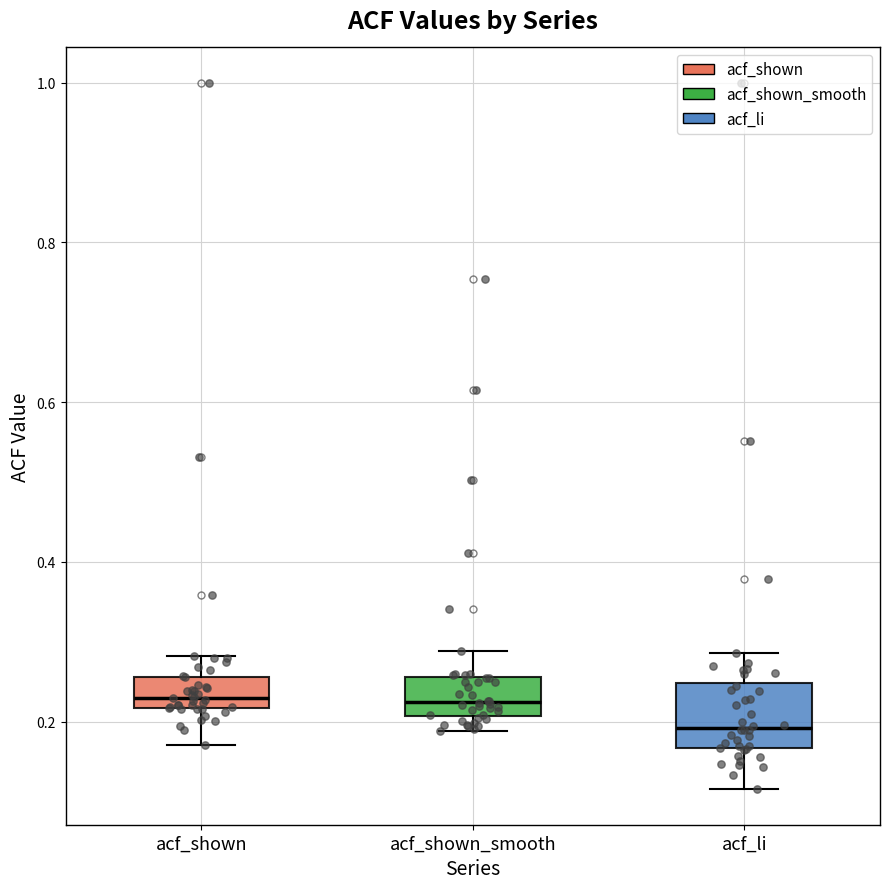

Reading left to right, read every box against the y-axis: the position of its median line, the range the box covers, and the ends of its whiskers. The values are not printed on the chart, so give them approximately, as read against the axis.

acf_shown: median 0.24, box 0.22 to 0.26, whiskers 0.18 to 0.28
acf_shown_smooth: median 0.22, box 0.20 to 0.26, whiskers 0.18 to 0.28
acf_li: median 0.20, box 0.16 to 0.24, whiskers 0.12 to 0.28